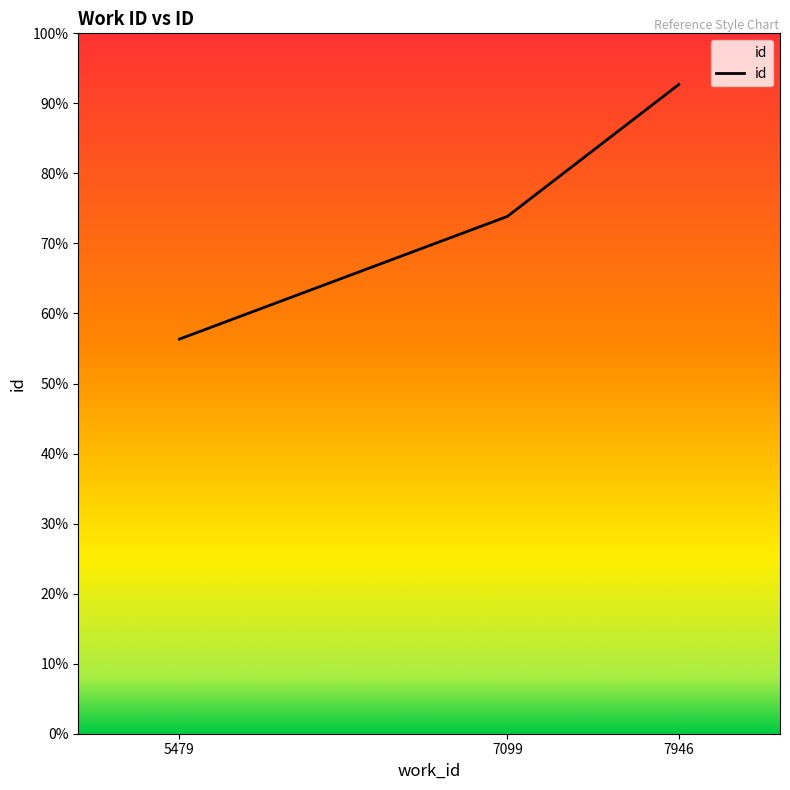

List the labels in order of value, smallest first.

5479, 7099, 7946